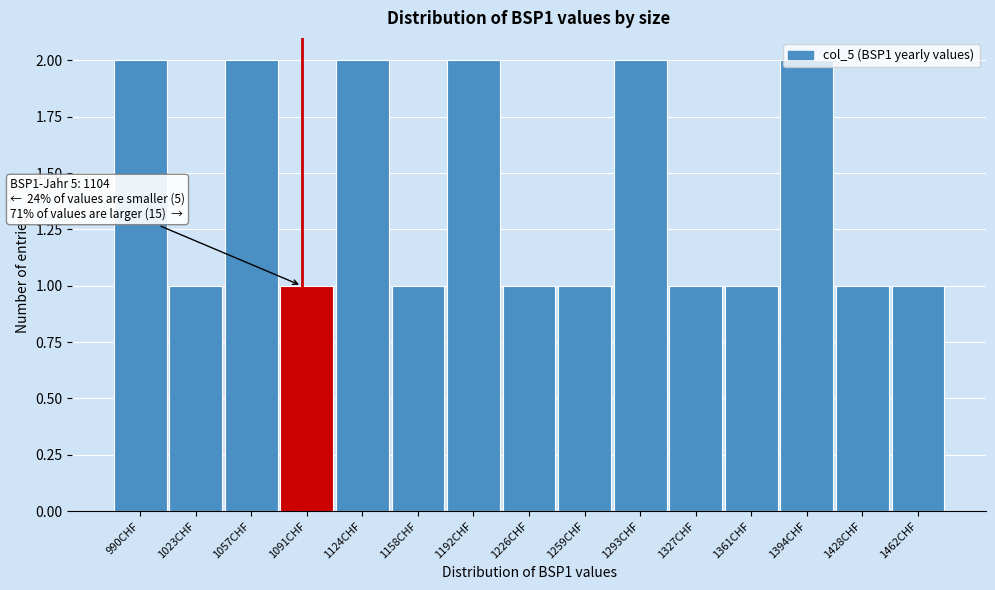

Which has a higher value, 990CHF or 1091CHF?

990CHF